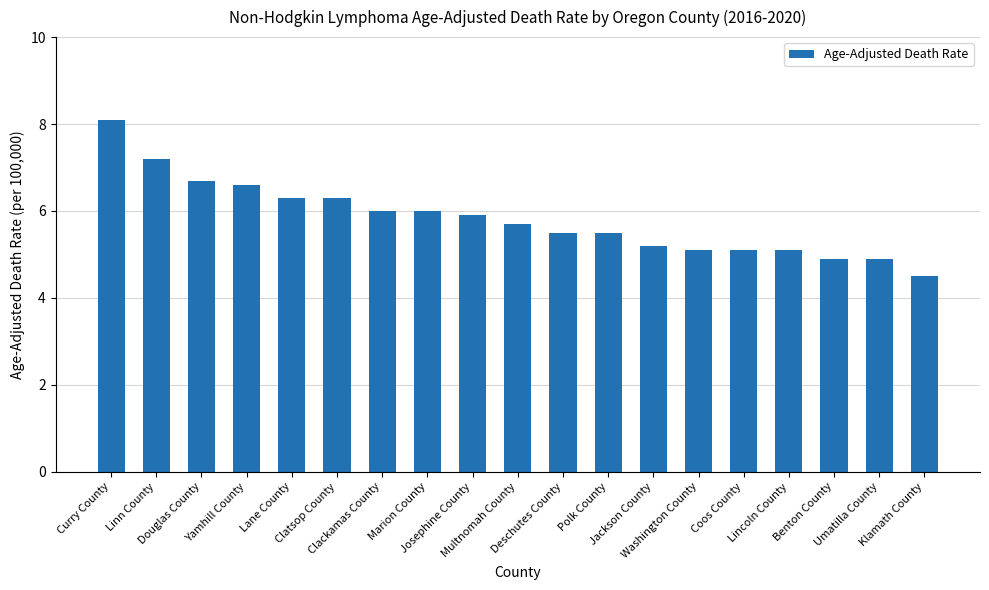

Reading left to right, what are all the values shown in this chart?

Curry County=8.1	Linn County=7.2	Douglas County=6.7	Yamhill County=6.6	Lane County=6.3	Clatsop County=6.3	Clackamas County=6.0	Marion County=6.0	Josephine County=5.9	Multnomah County=5.7	Deschutes County=5.5	Polk County=5.5	Jackson County=5.2	Washington County=5.1	Coos County=5.1	Lincoln County=5.1	Benton County=4.9	Umatilla County=4.9	Klamath County=4.5